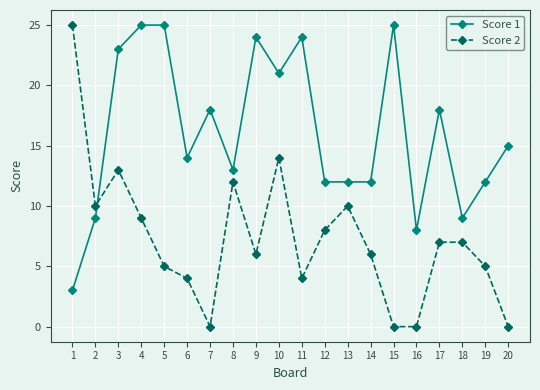

After their last crossing, which series has the higher values: Score 1 or Score 2?

Score 1